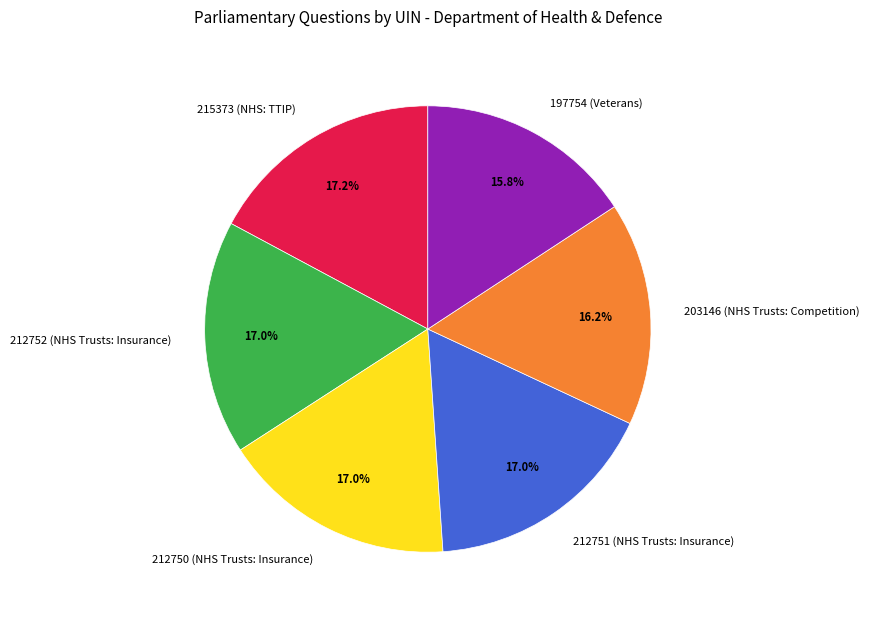

How many slices are in this pie chart?

6